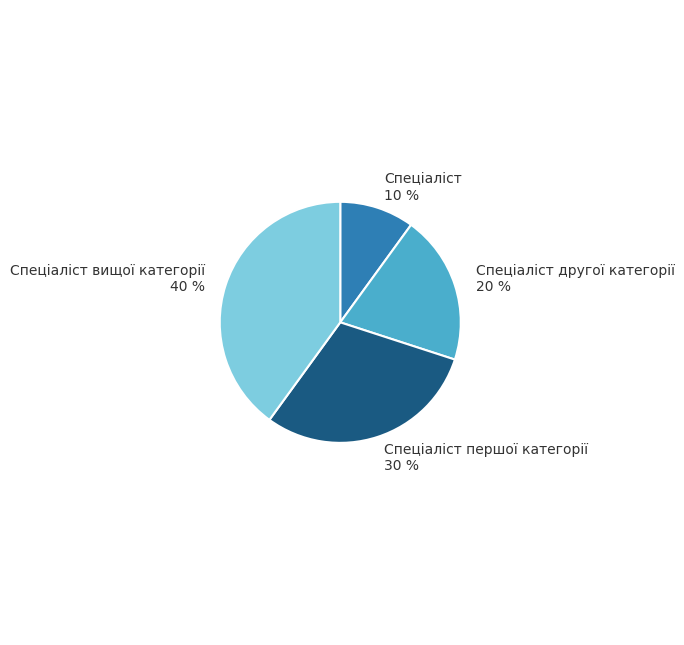

Is it true that Спеціаліст другої категорії is 8% of the pie?

False